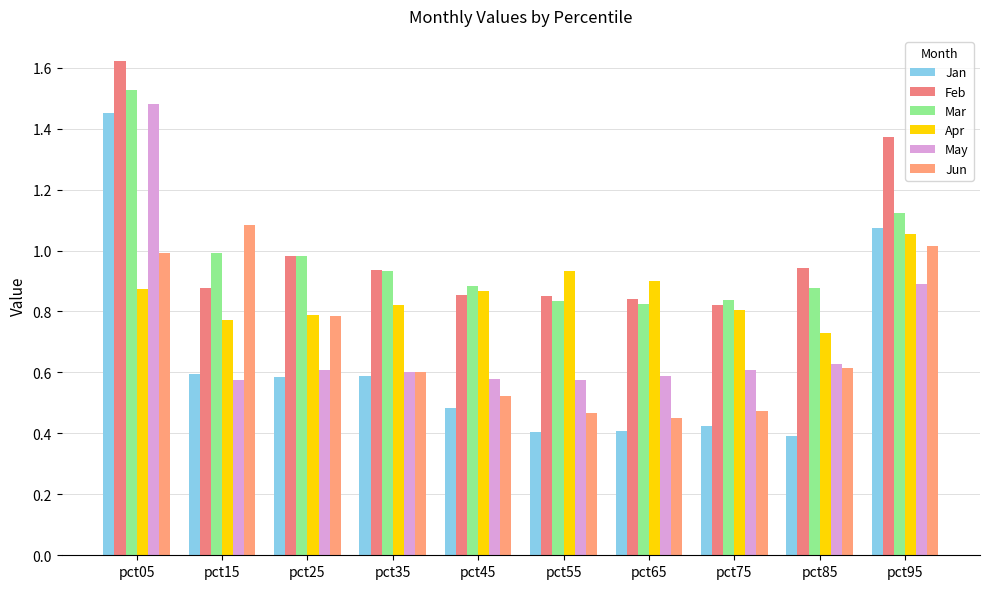

Which series changed the most between pct05 and pct45?

Jan